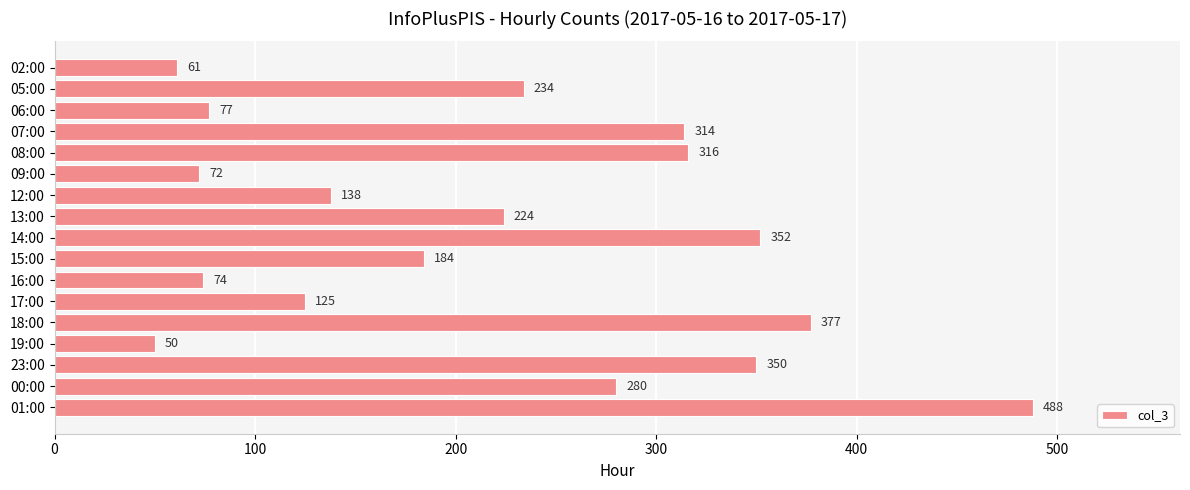

Rank the categories by value from highest to lowest.

01:00, 18:00, 14:00, 23:00, 08:00, 07:00, 00:00, 05:00, 13:00, 15:00, 12:00, 17:00, 06:00, 16:00, 09:00, 02:00, 19:00